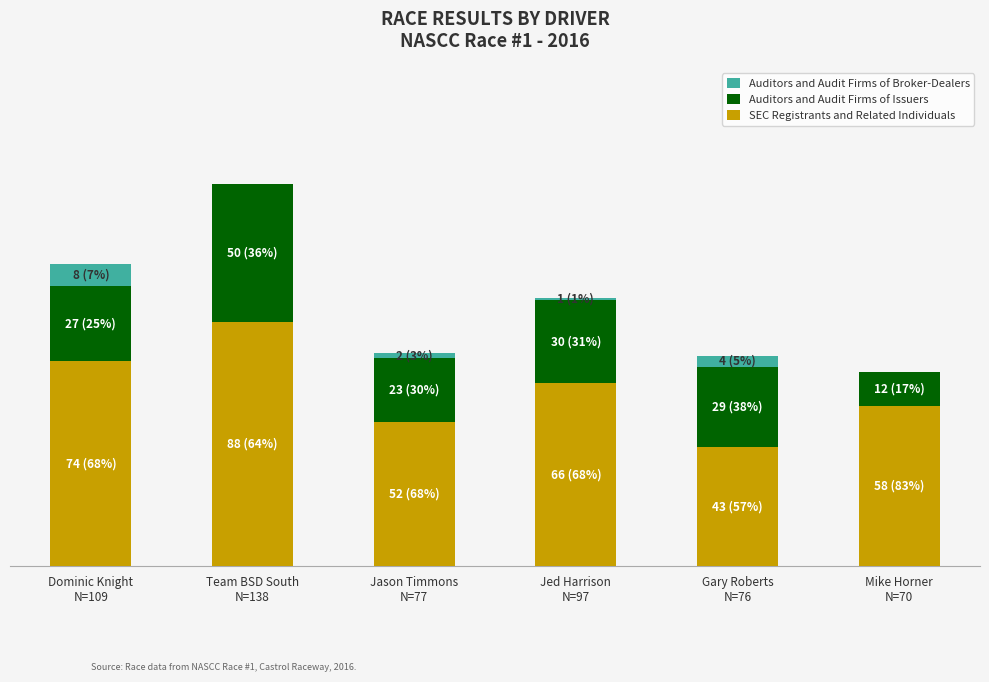

What are all the series names shown in the legend?

Auditors and Audit Firms of Broker-Dealers, Auditors and Audit Firms of Issuers, SEC Registrants and Related Individuals